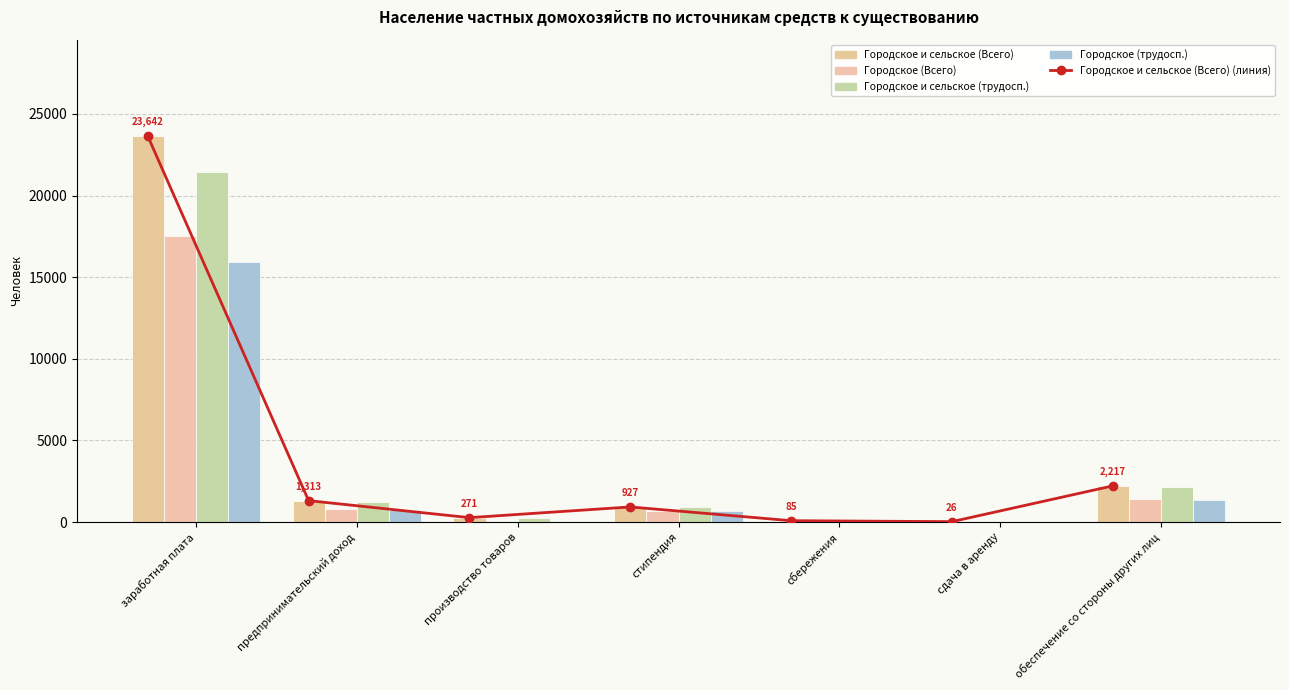

How many values in the Городское (трудосп.) series exceed 657?

3